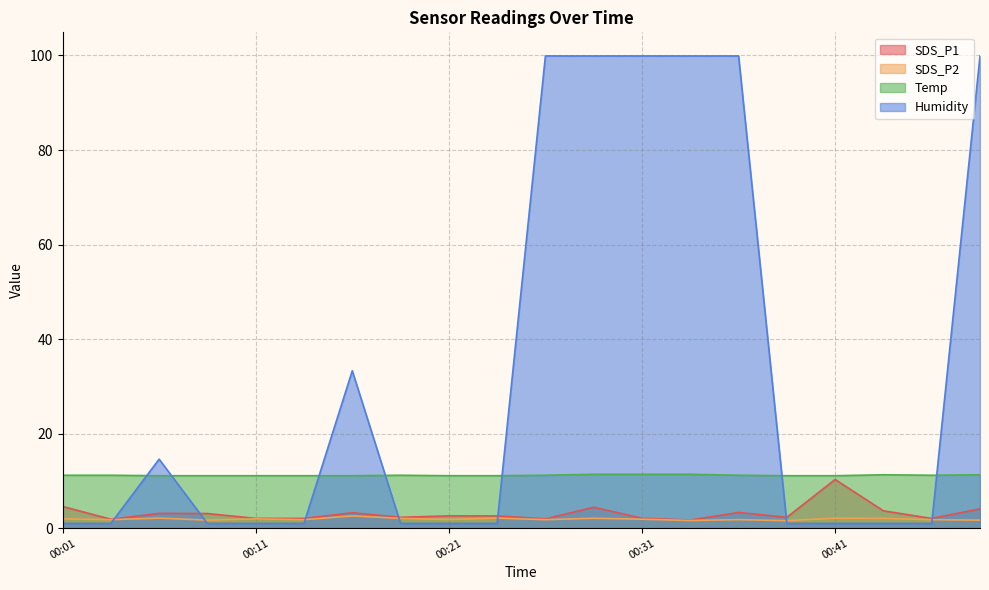

How many intersections are there between Temp and Humidity?

7